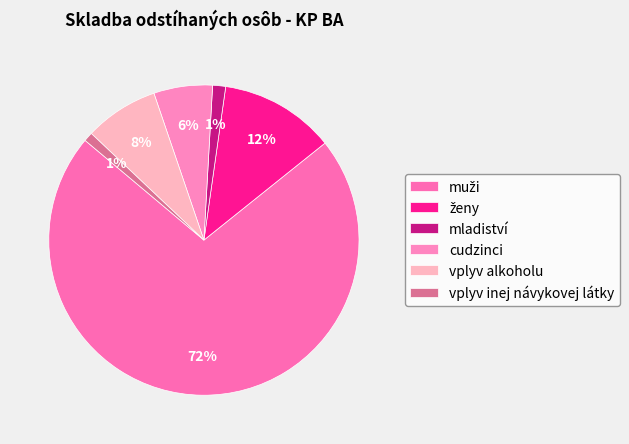

What percentage is the cudzinci slice, to the nearest percent?

6%